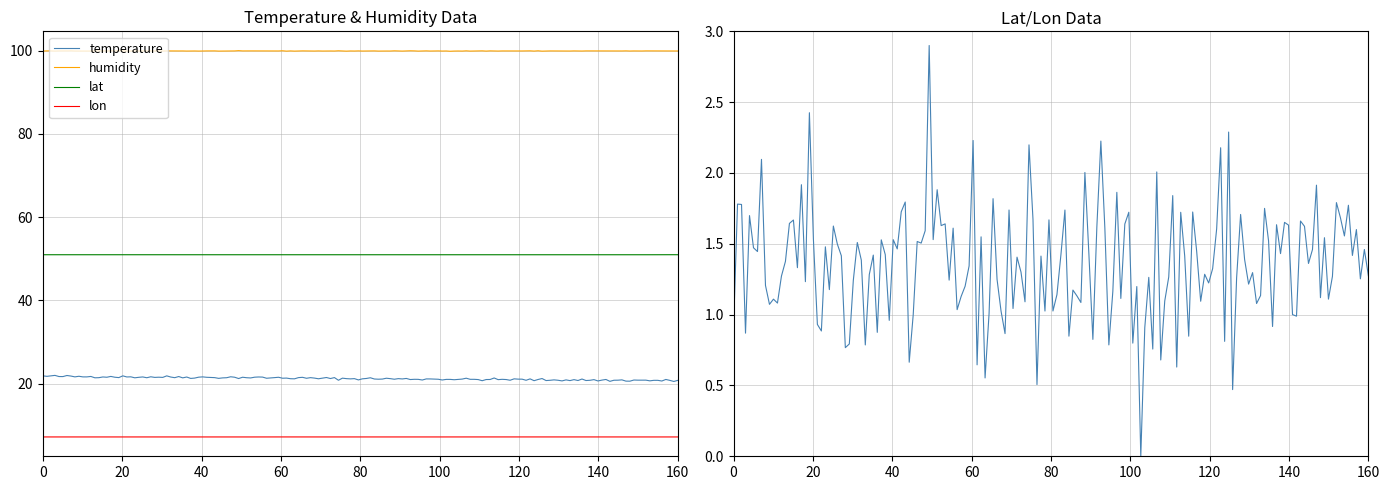

How many lines are shown in the chart?

4